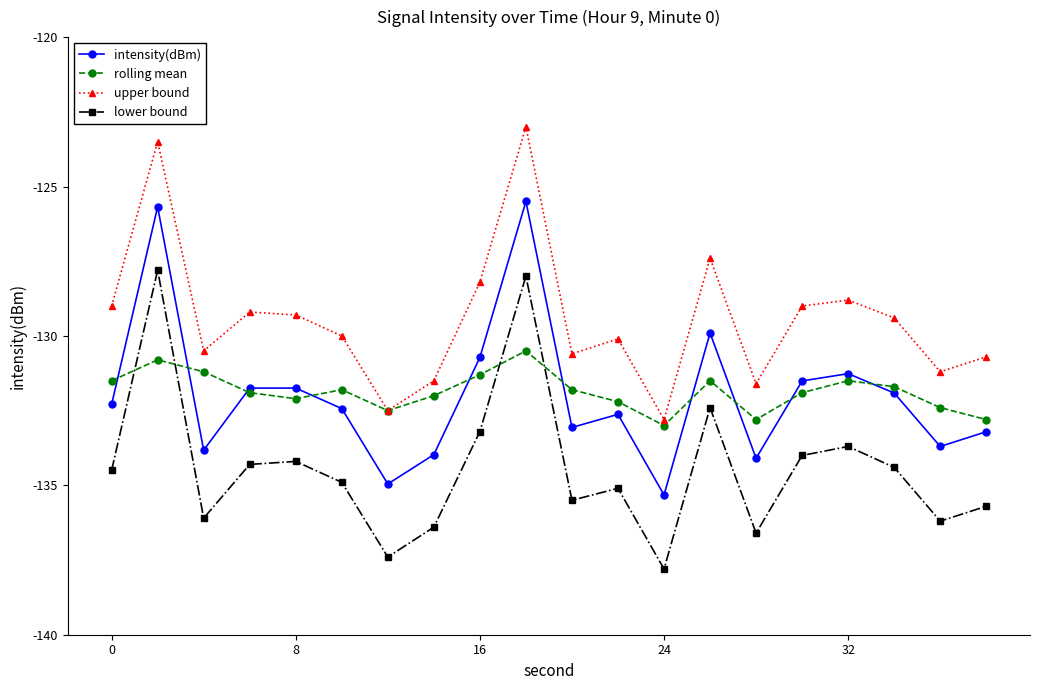

Which series has the widest spread of values?

lower bound